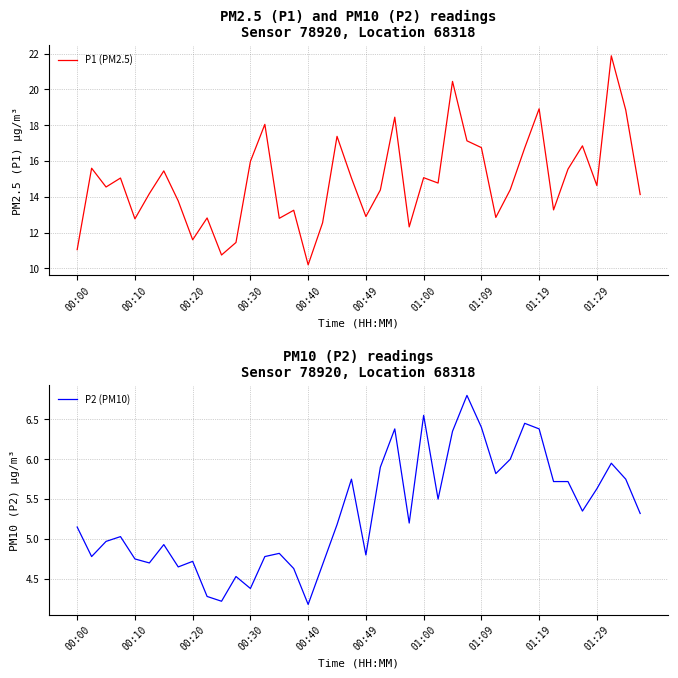

What is the minimum value for P1 (PM2.5)?

10.2